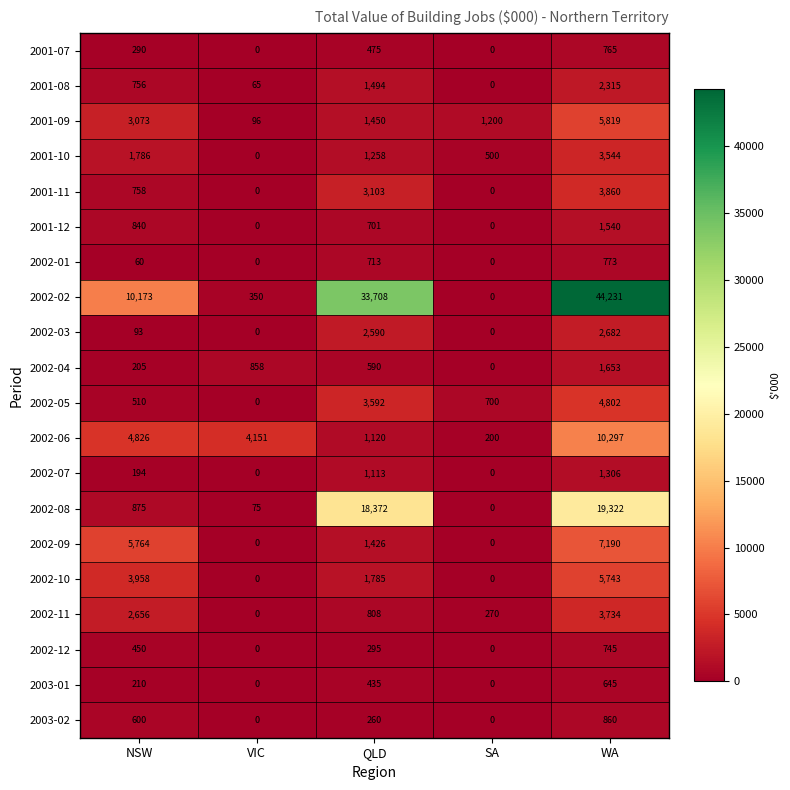

What is the average value of the 2001-08 series?

926